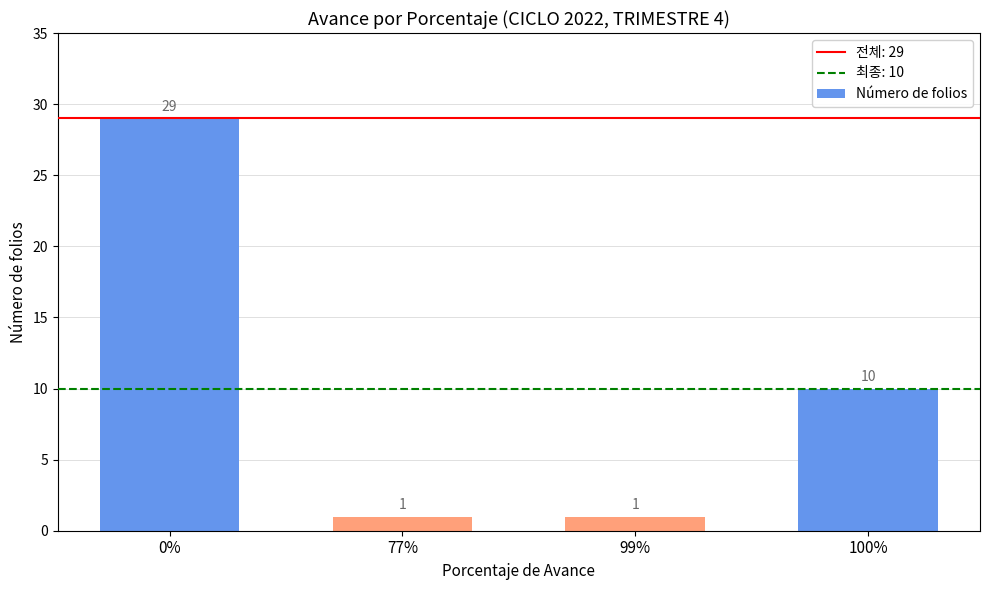

What is the label of the 3rd bar from the right?

77%